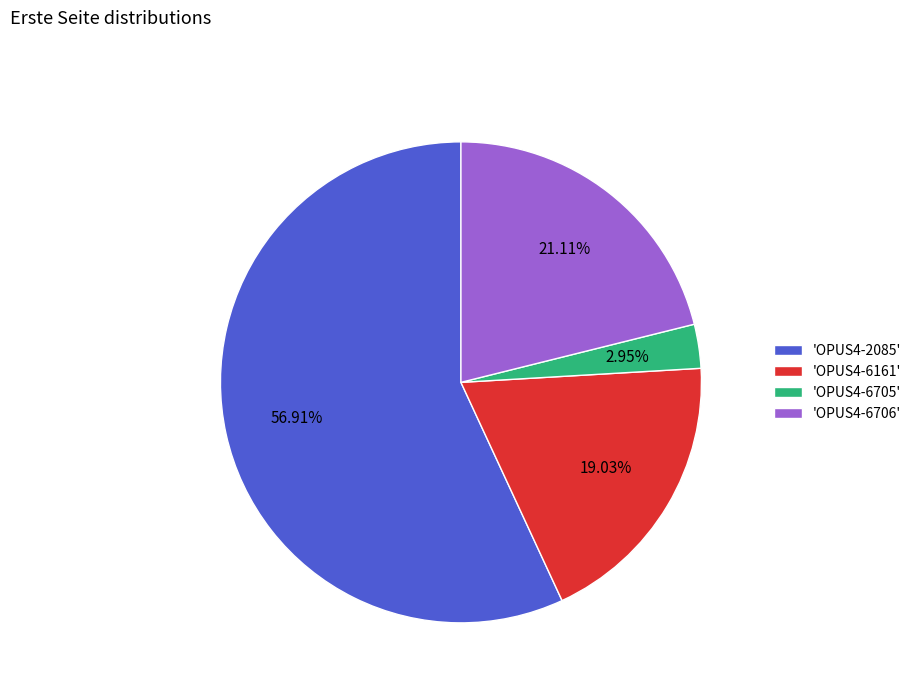

How many segments does this pie chart have?

4